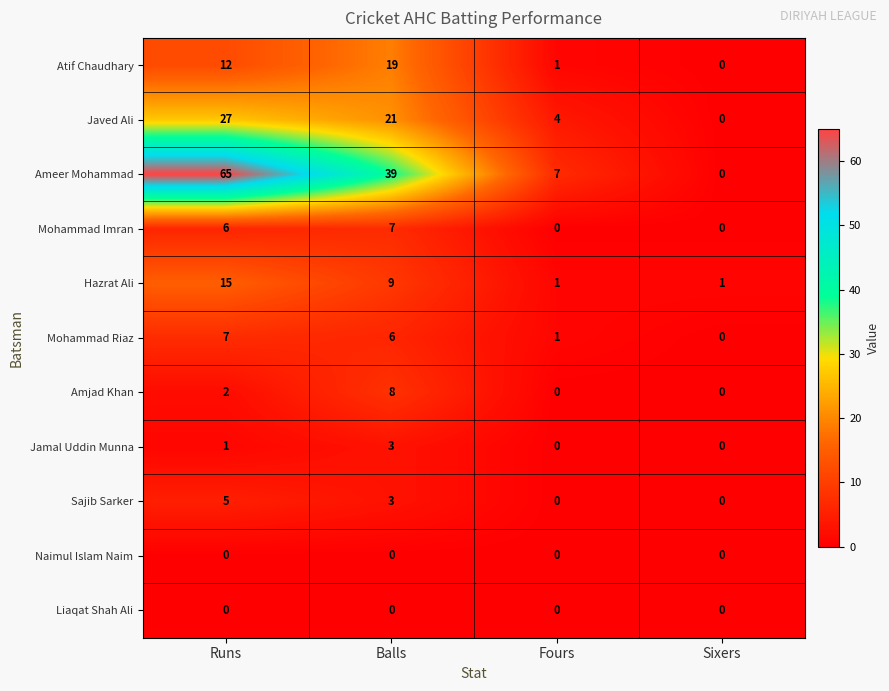

Count the number of data series in this chart.

11